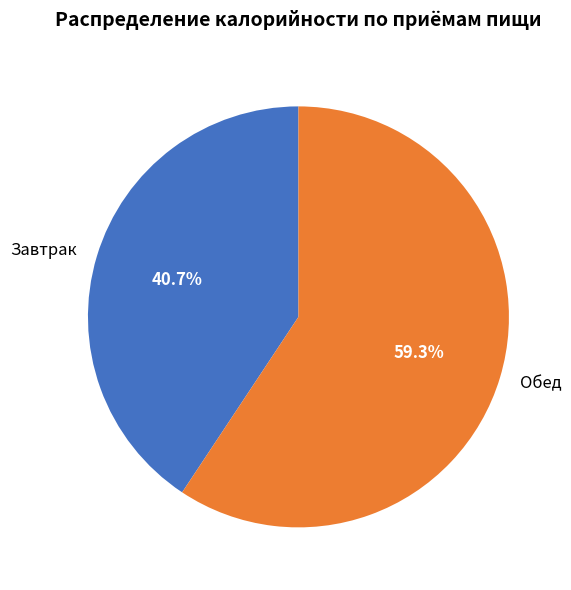

True or false: Завтрак accounts for 53% of the total.

False